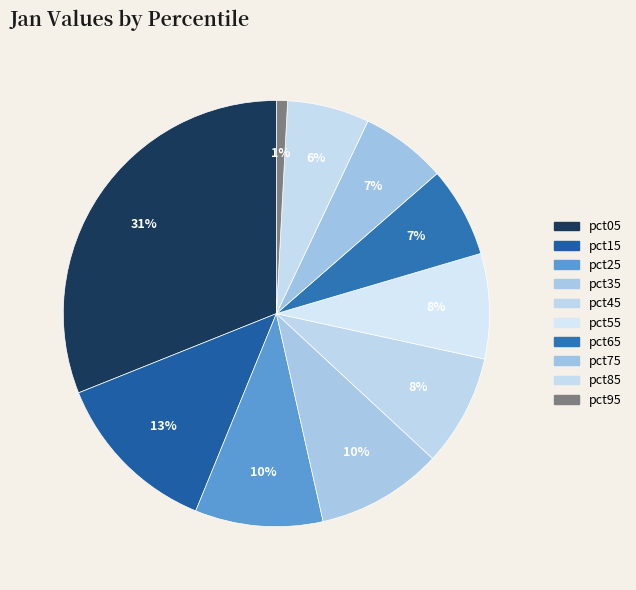

Is it true that pct05 is 40% of the pie?

False